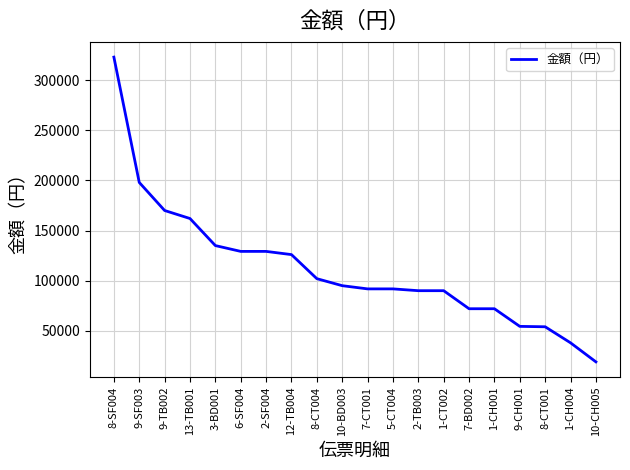

At which category does the chart reach its minimum across all series?

10-CH005